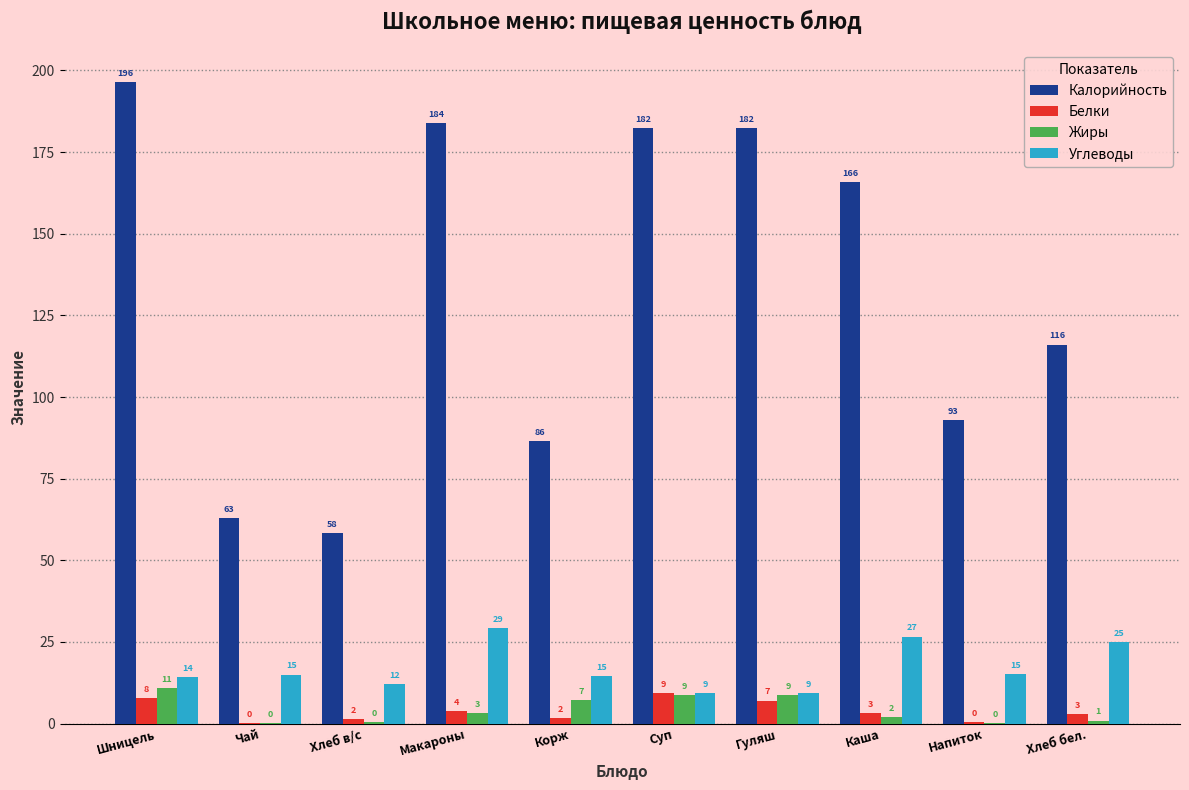

What is the maximum value for Калорийность?

196.4